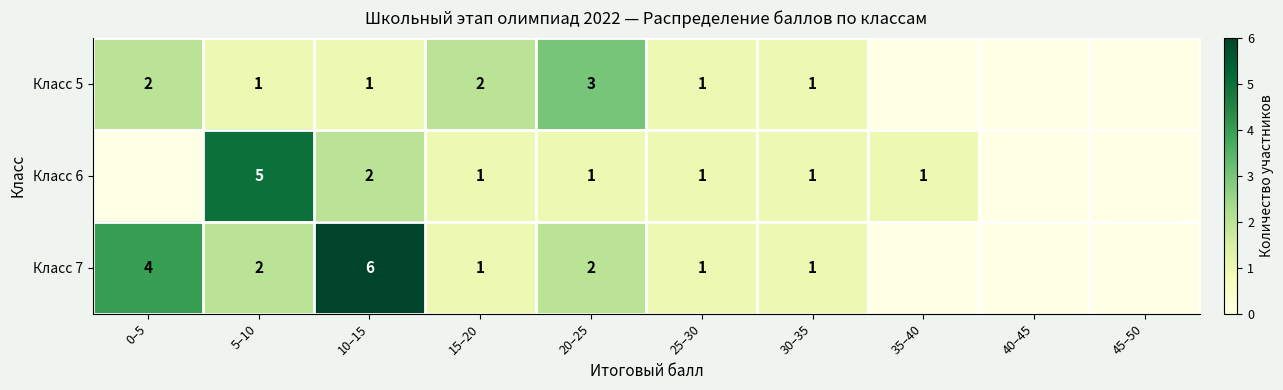

The value of Класс 7 at 10–15 is 3. True or false?

False